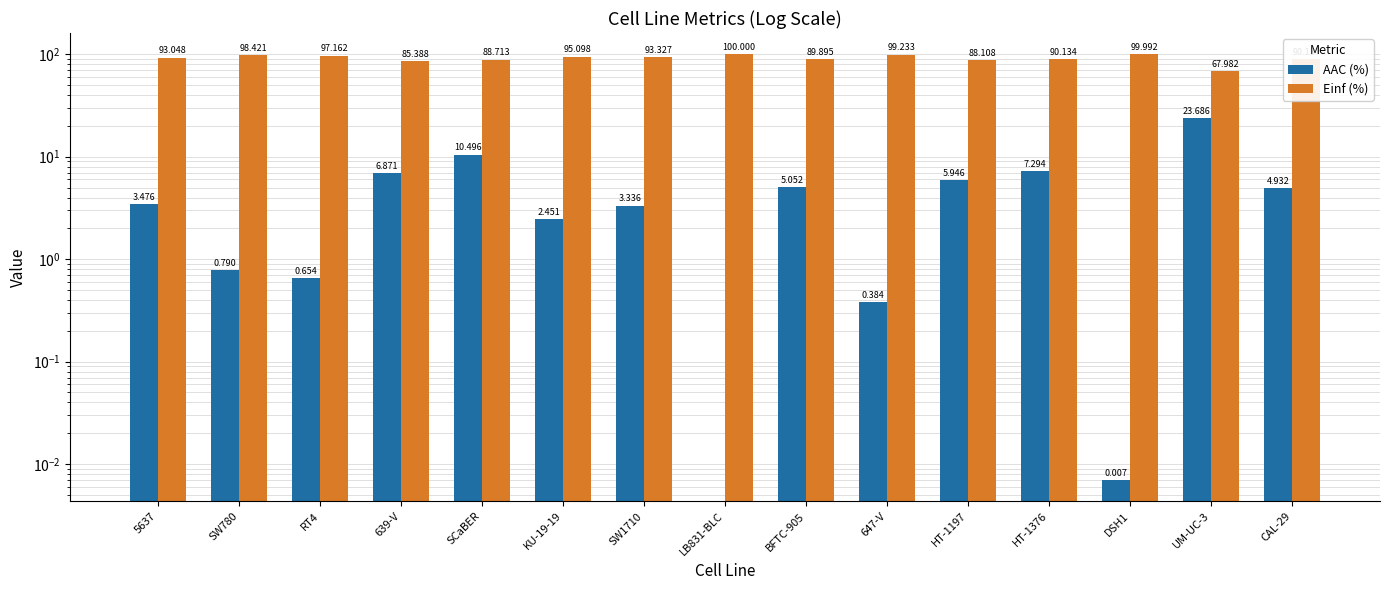

Reading left to right, extract all data points from this chart.

AAC (%): 5637=3.5	SW780=0.8	RT4=0.7	639-V=6.9	SCaBER=10.5	KU-19-19=2.5	SW1710=3.3	LB831-BLC=0.0	BFTC-905=5.1	647-V=0.4	HT-1197=5.9	HT-1376=7.3	DSH1=0.0	UM-UC-3=23.7	CAL-29=4.9
Einf (%): 5637=93.0	SW780=98.4	RT4=97.2	639-V=85.4	SCaBER=88.7	KU-19-19=95.1	SW1710=93.3	LB831-BLC=100.0	BFTC-905=89.9	647-V=99.2	HT-1197=88.1	HT-1376=90.1	DSH1=100.0	UM-UC-3=68.0	CAL-29=90.1